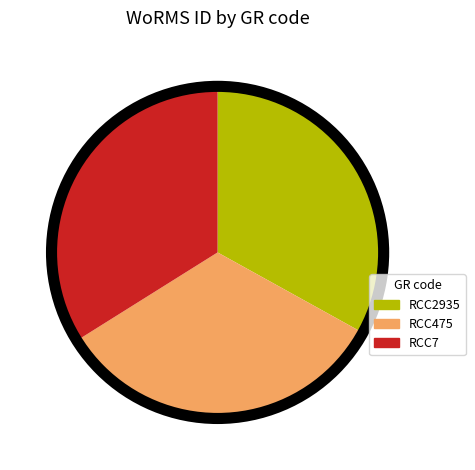

Is there any slice that represents more than half of the pie?

No